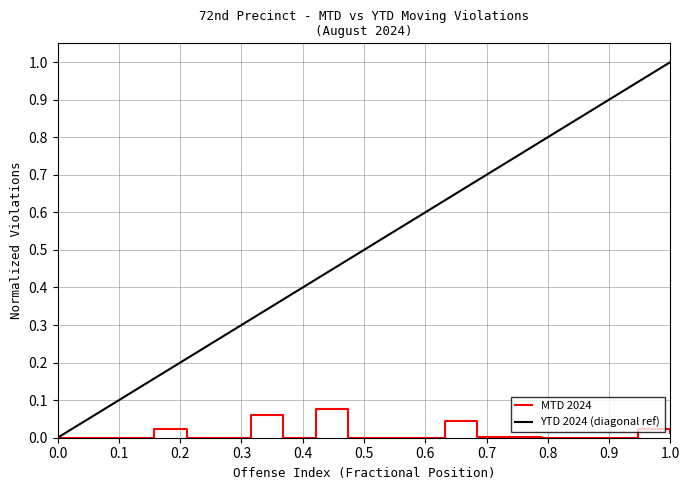

What is the value of the 9th point from the left?

0.1